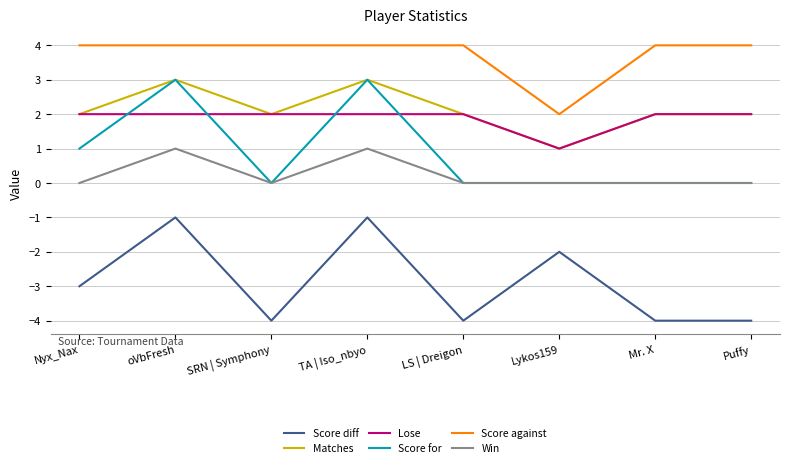

What is the average value of the Score for series?

1